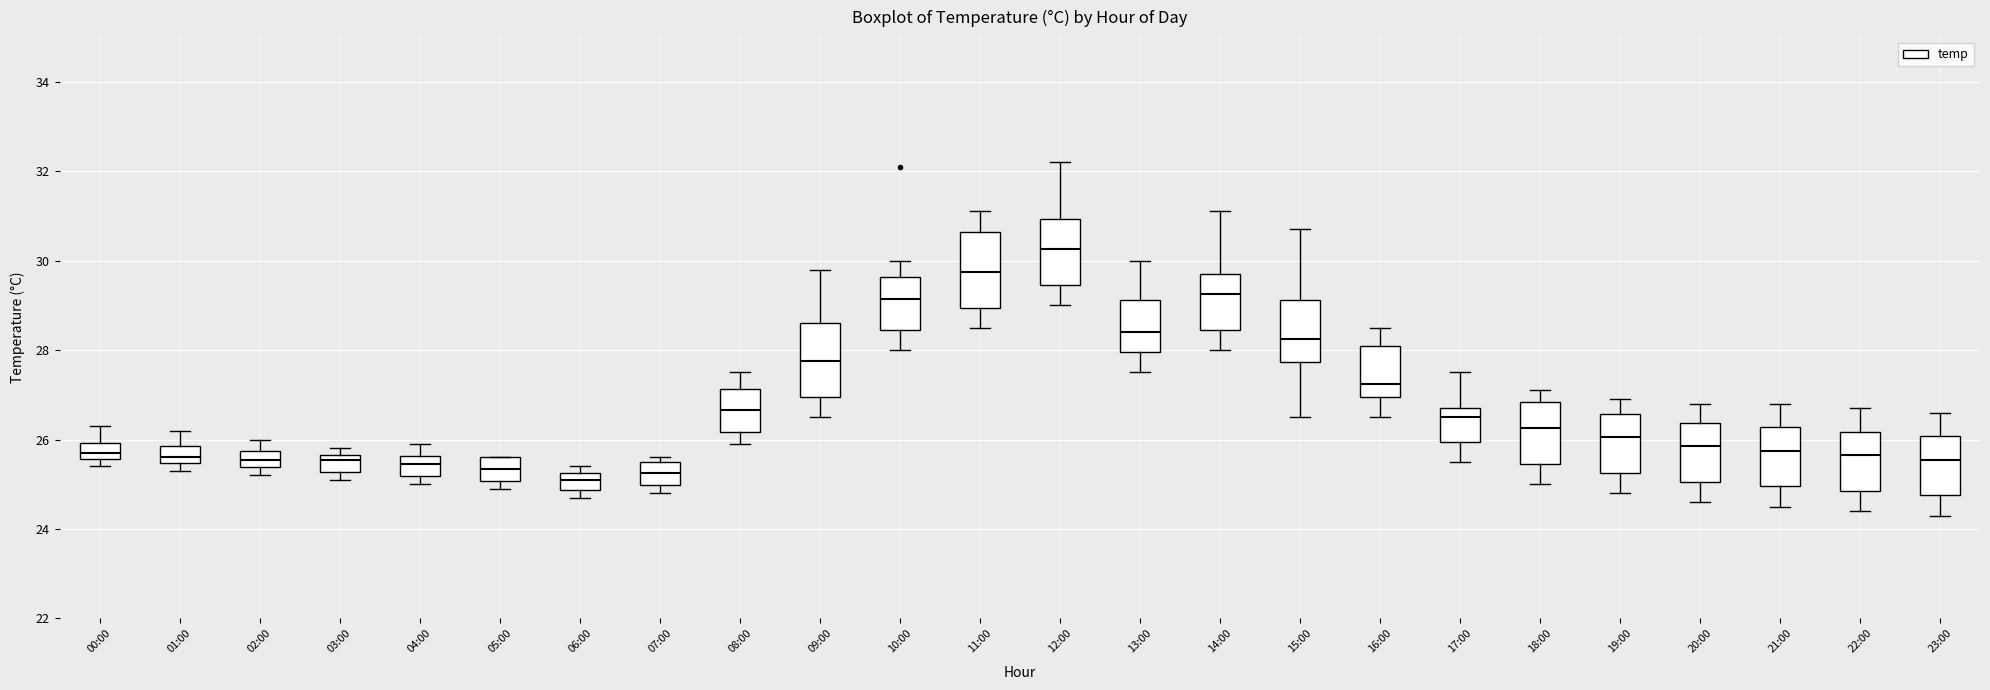

Which box's median line is the highest?

12:00